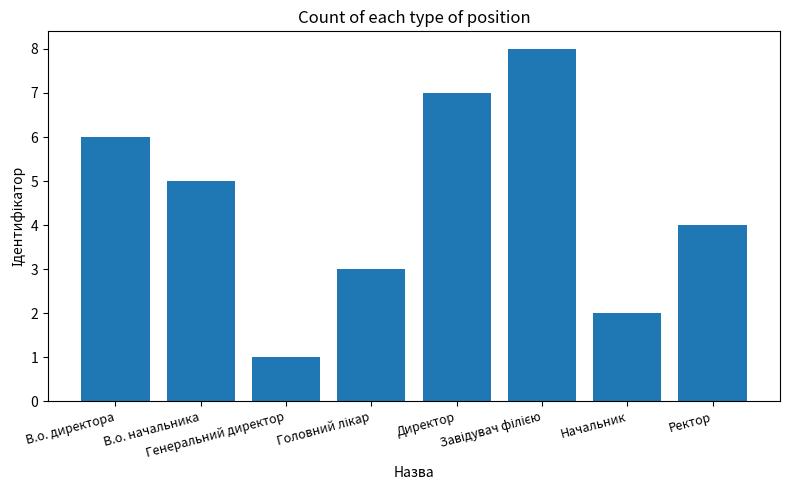

What is the sum of all values?

36